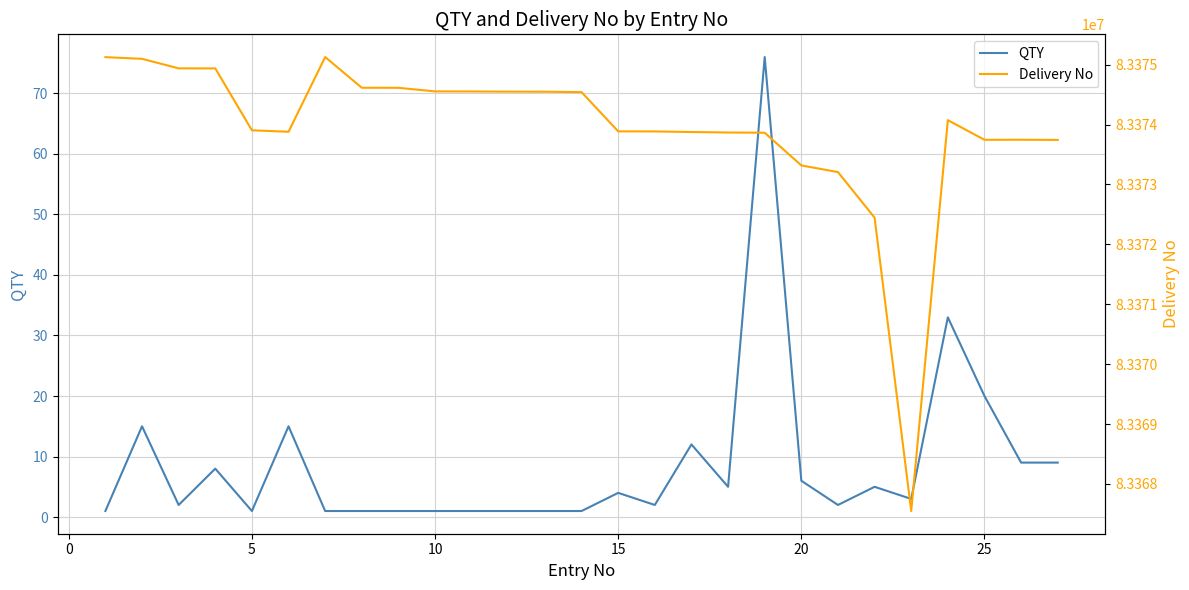

How many lines are shown in the chart?

2